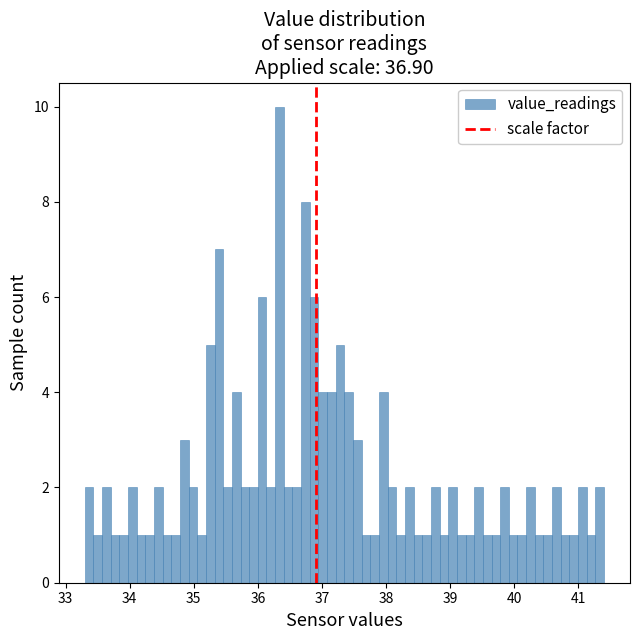

Around what value on the x-axis is the tallest bar? Give the approximate position of its centre, as read against the axis.

36.3